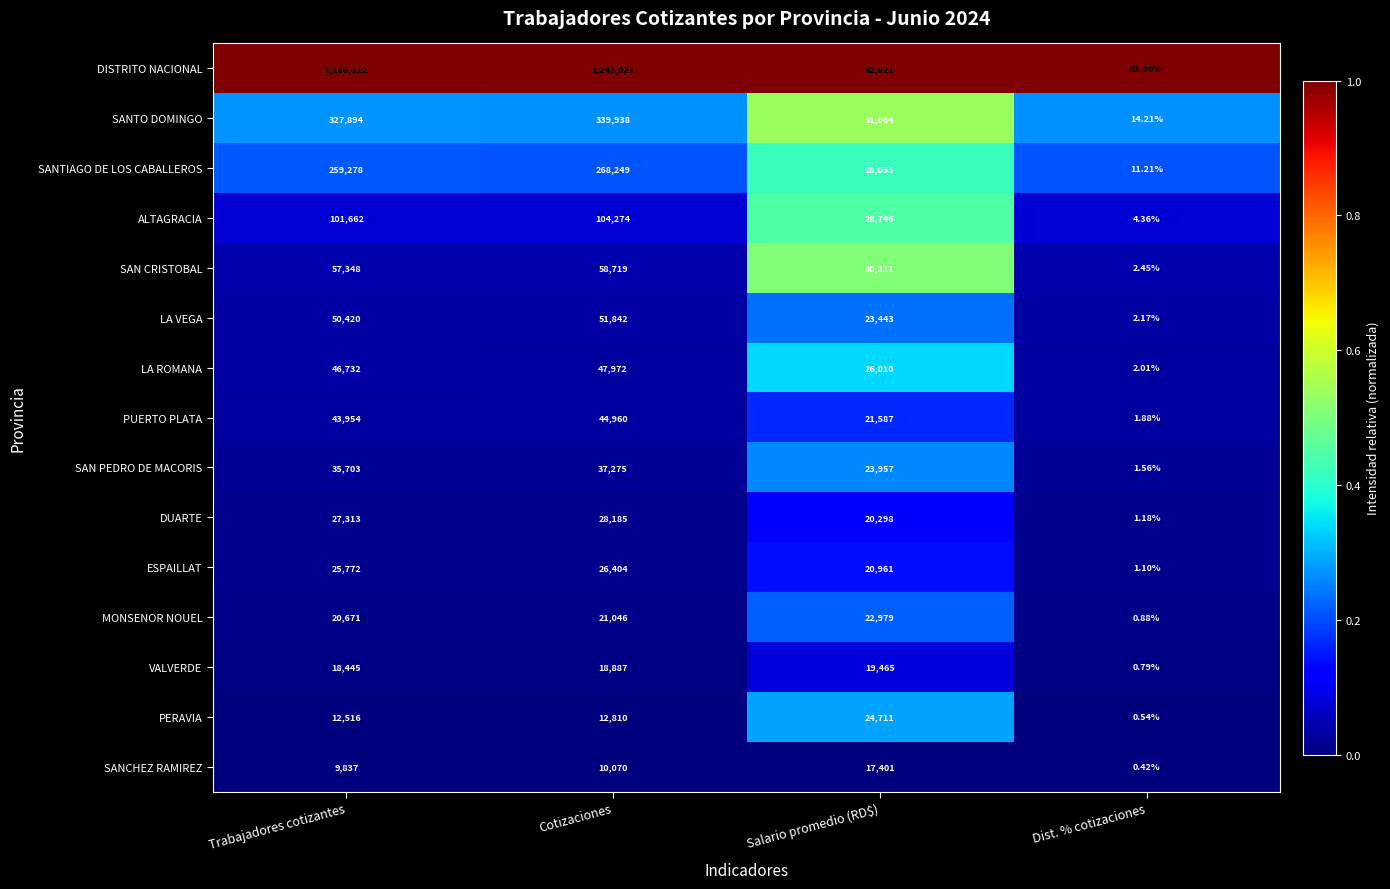

Which label corresponds to the largest value in the chart?

Cotizaciones